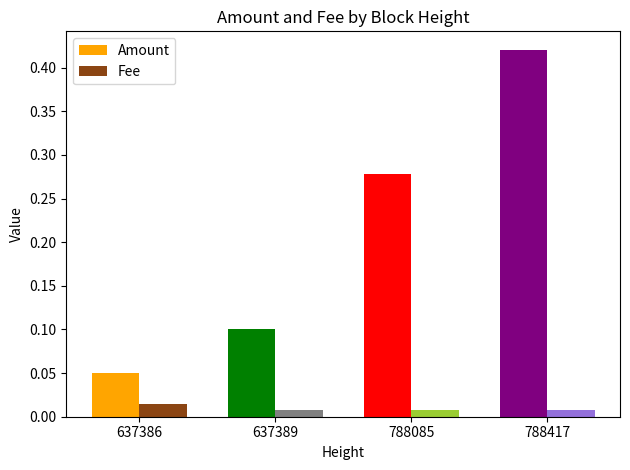

How many bars are there in each group?

2